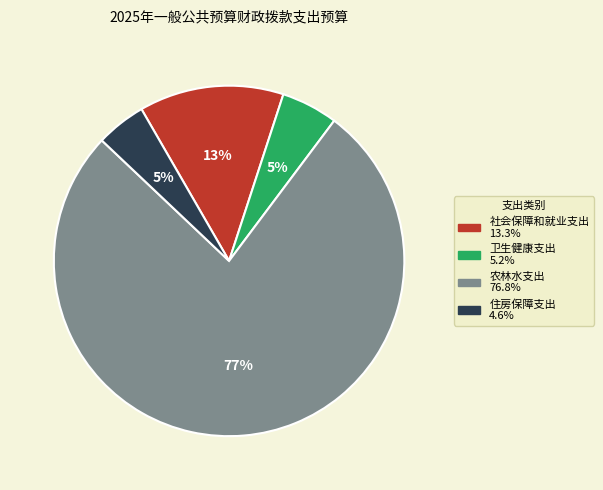

True or false: 住房保障支出 accounts for 5% of the total.

True